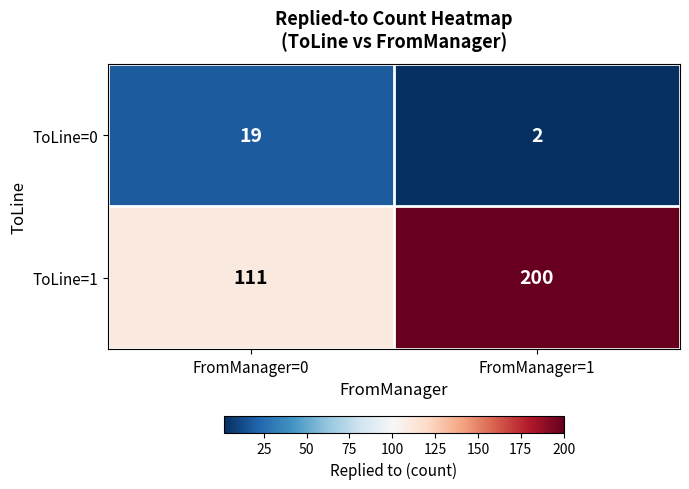

What value does the ToLine=1 series have at FromManager=1?

200